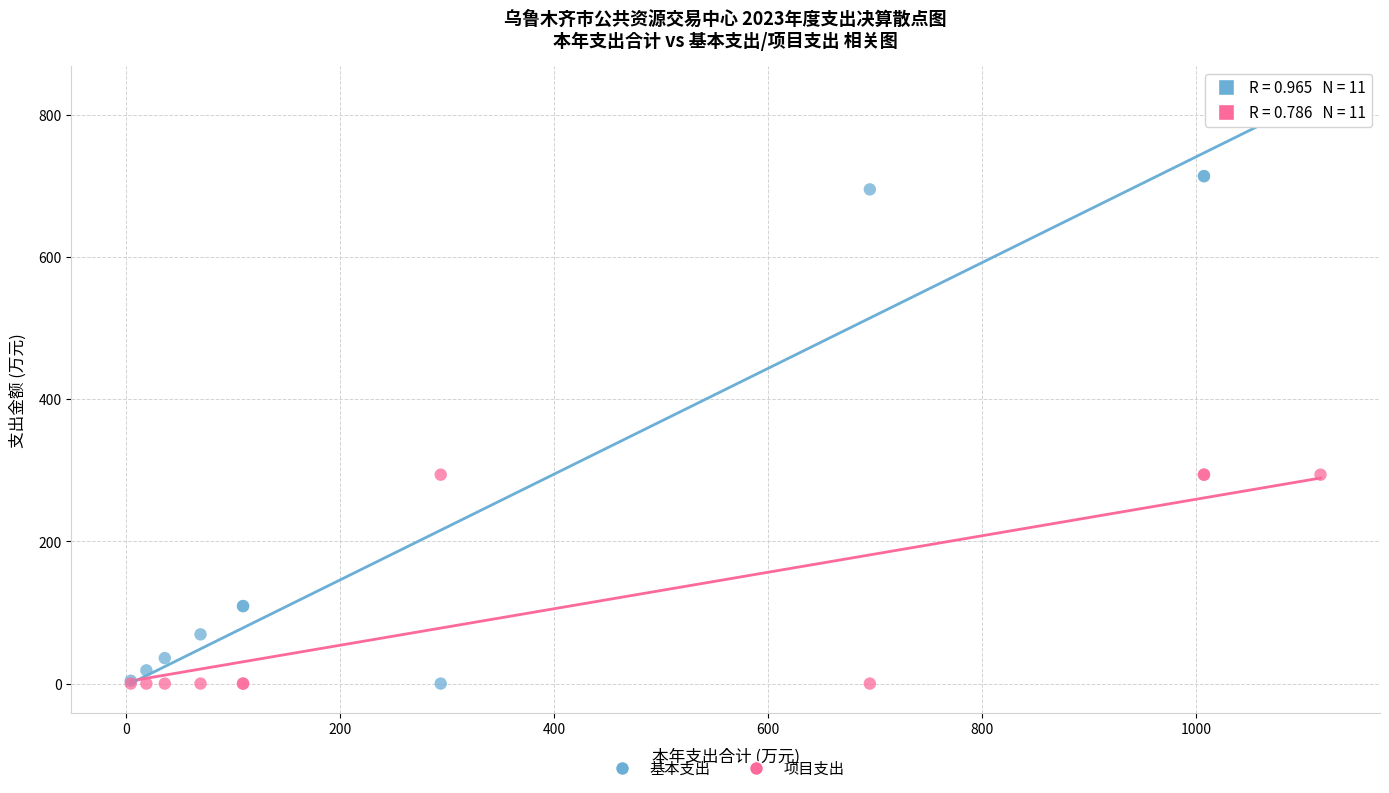

Which series has the widest spread of Y values?

基本支出